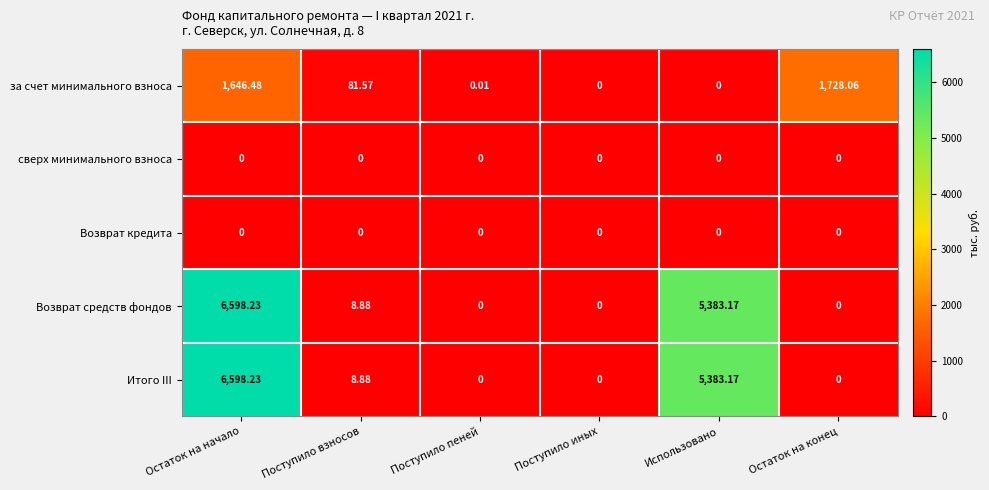

At which label does за счет минимального взноса first exceed 81?

Остаток на начало